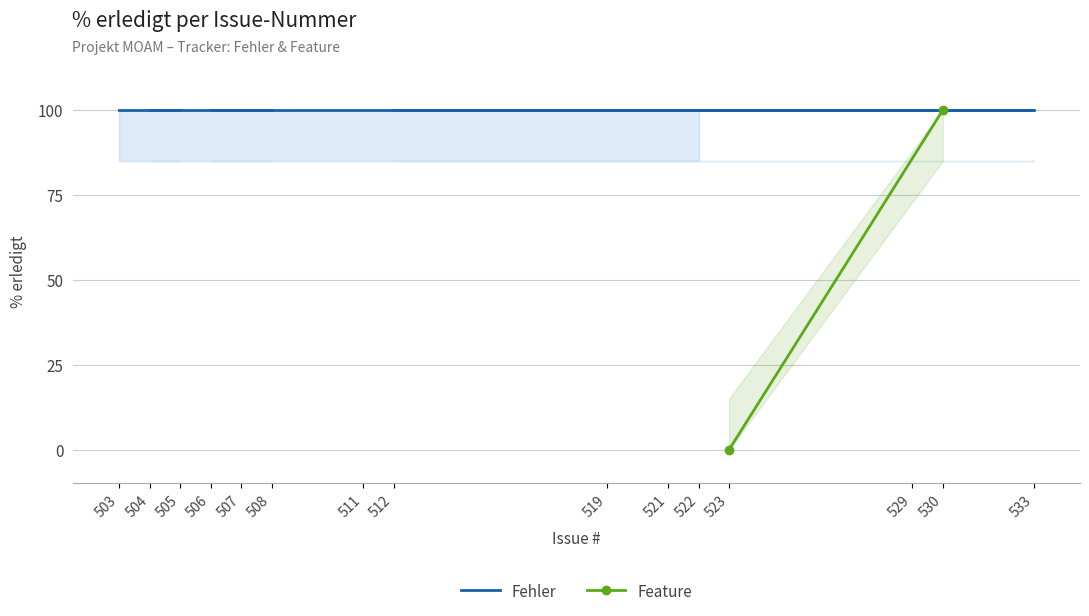

Which category has the highest value across all series?

522